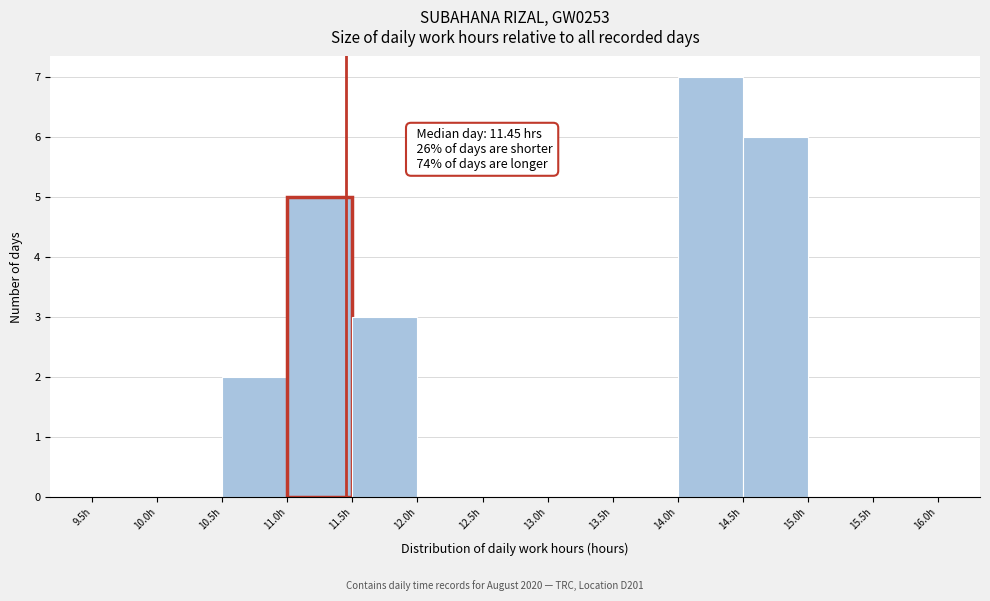

Which range on the x-axis has the tallest bar?

14.0 to 14.5